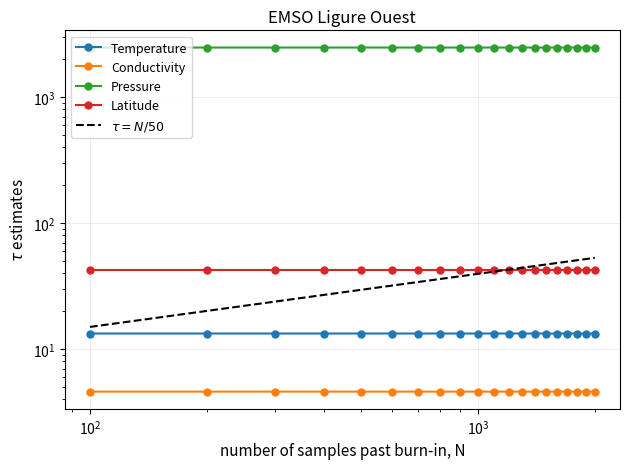

Does the chart have visible grid lines?

Yes